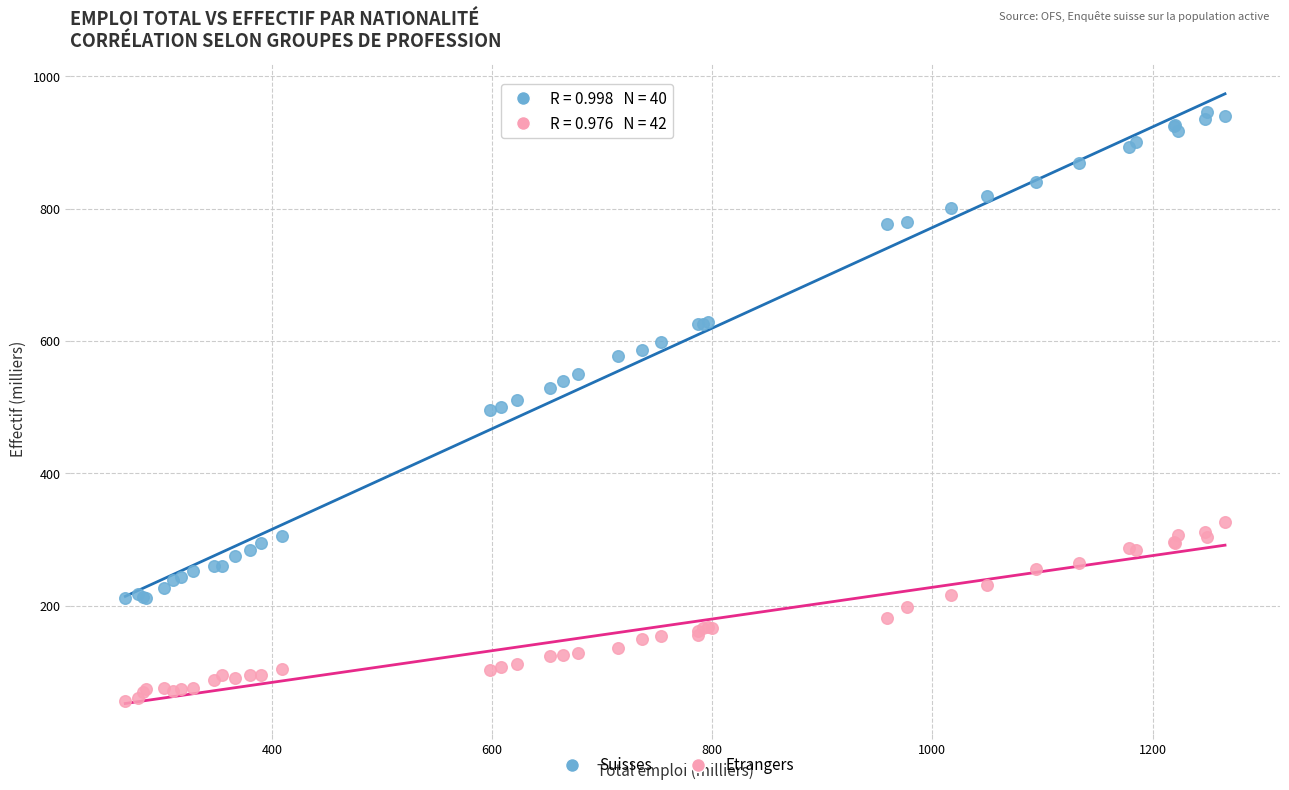

Which series contains the lowest Y value?

Etrangers